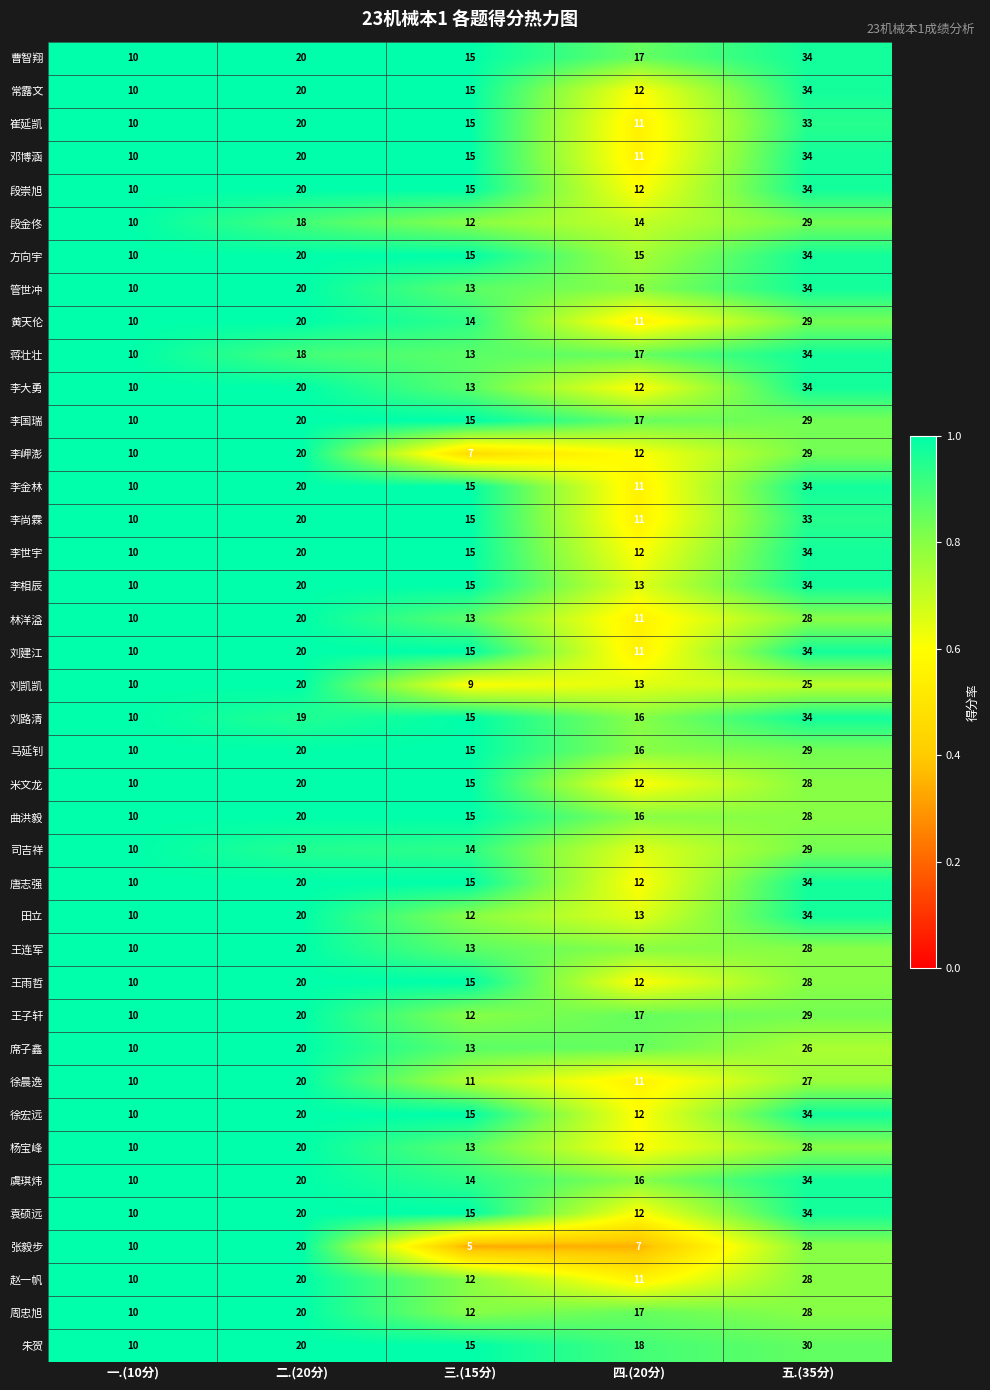

Is it true that 李金林 equals 10 at 一.(10分)?

True